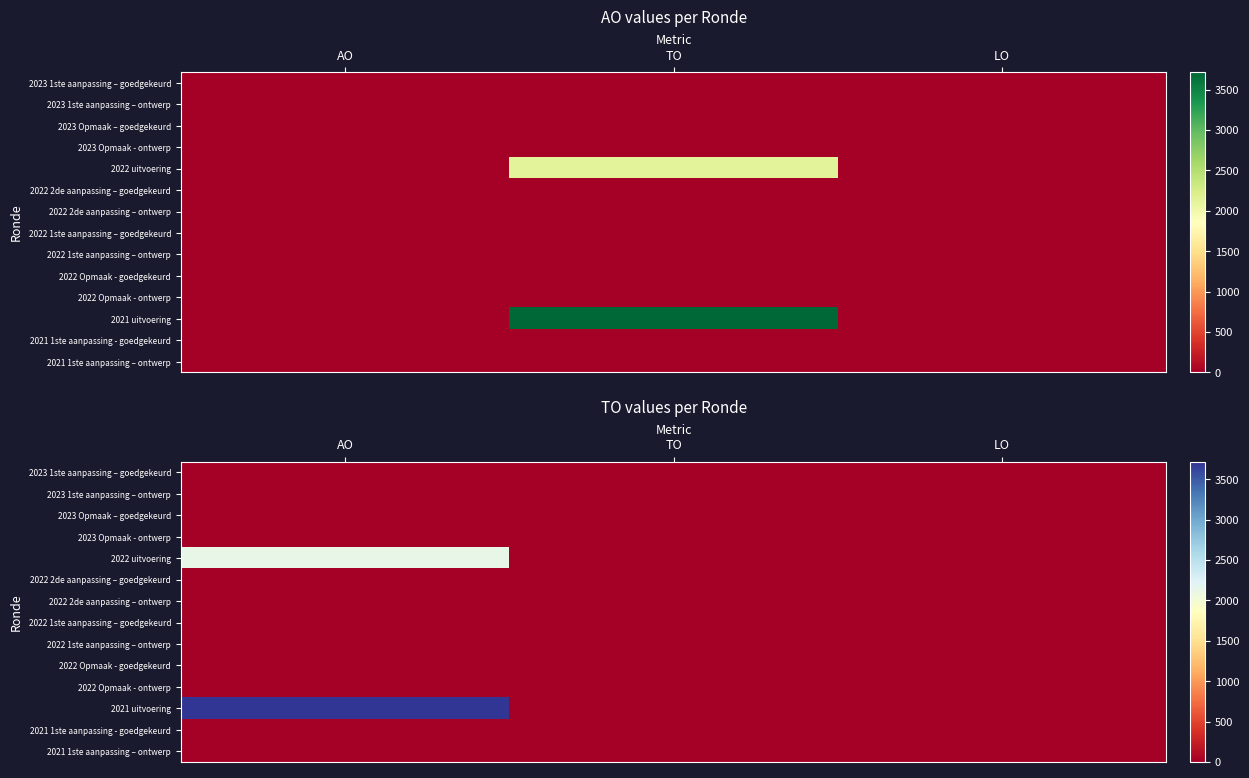

What is the total value across all series at AO?

5852